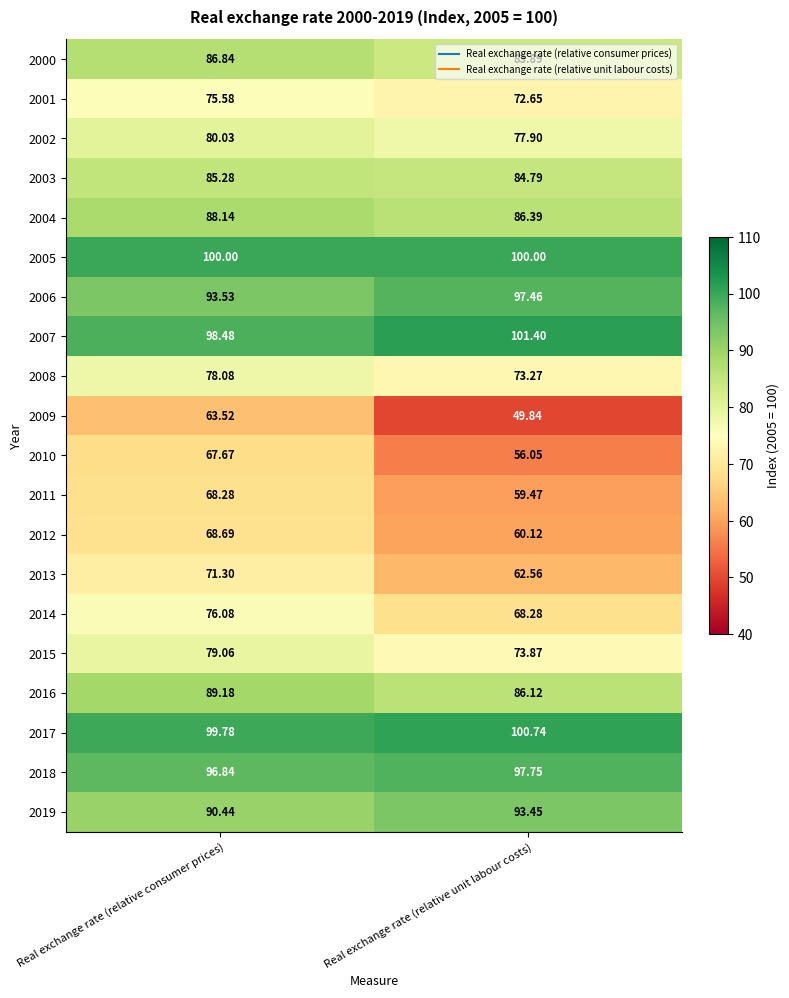

Where is 2018 nearest to the value 97?

Real exchange rate (relative consumer prices)